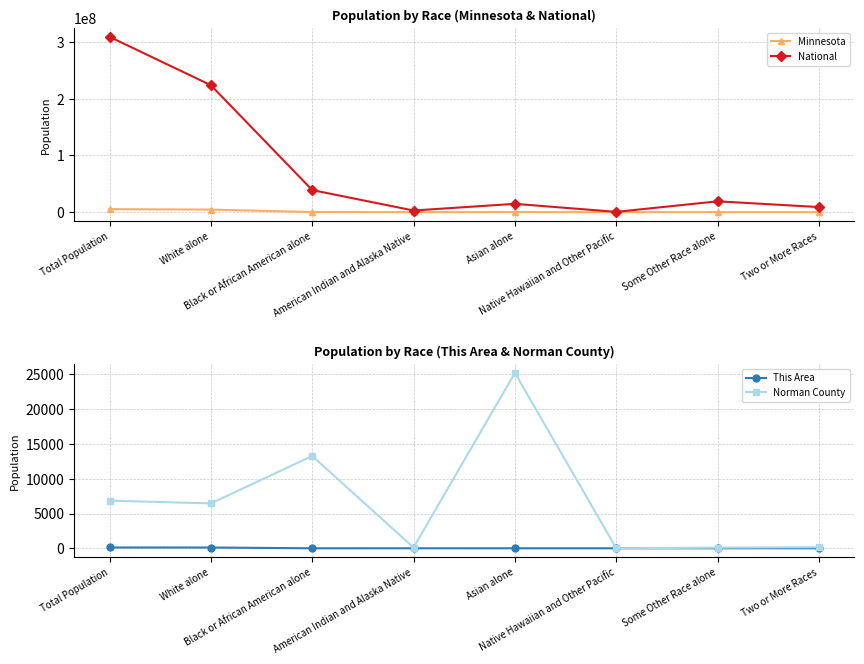

What is the value of the Minnesota point at the 8th from the left?

125145